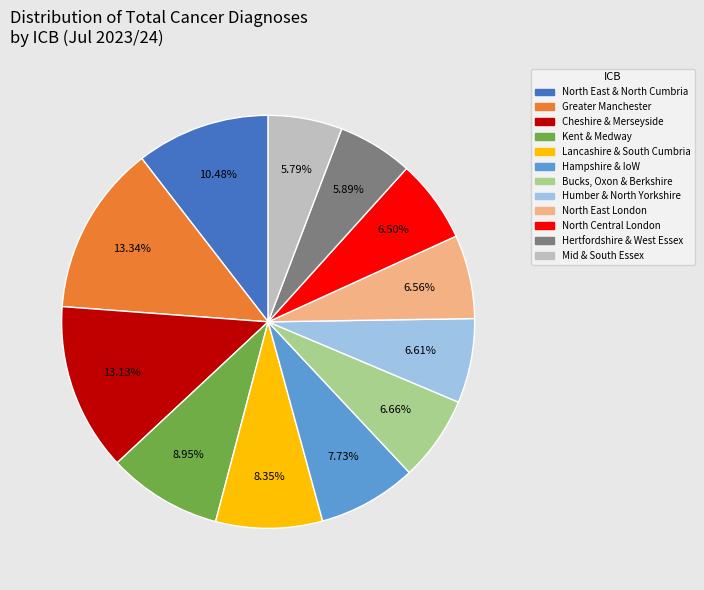

Between Cheshire & Merseyside and North East & North Cumbria, which is larger?

Cheshire & Merseyside